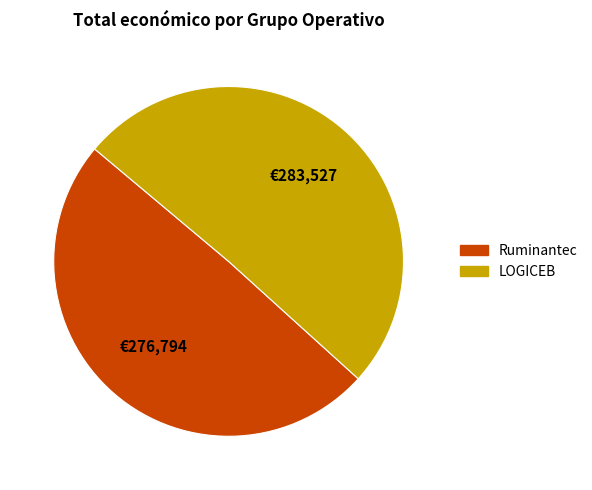

Between Ruminantec and LOGICEB, which is larger?

LOGICEB